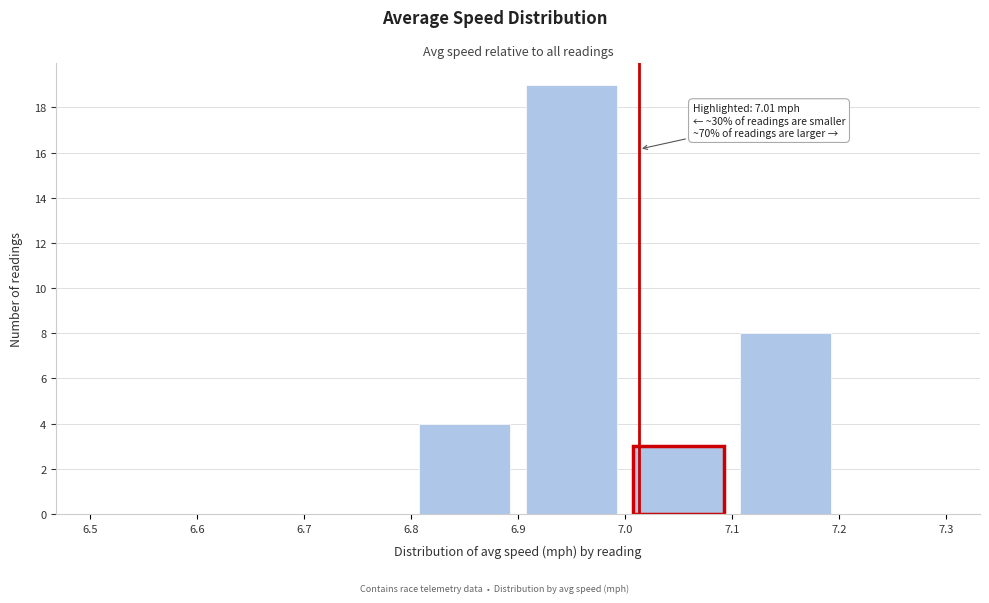

Over which range of the x-axis is the bar tallest?

6.9 to 7.0